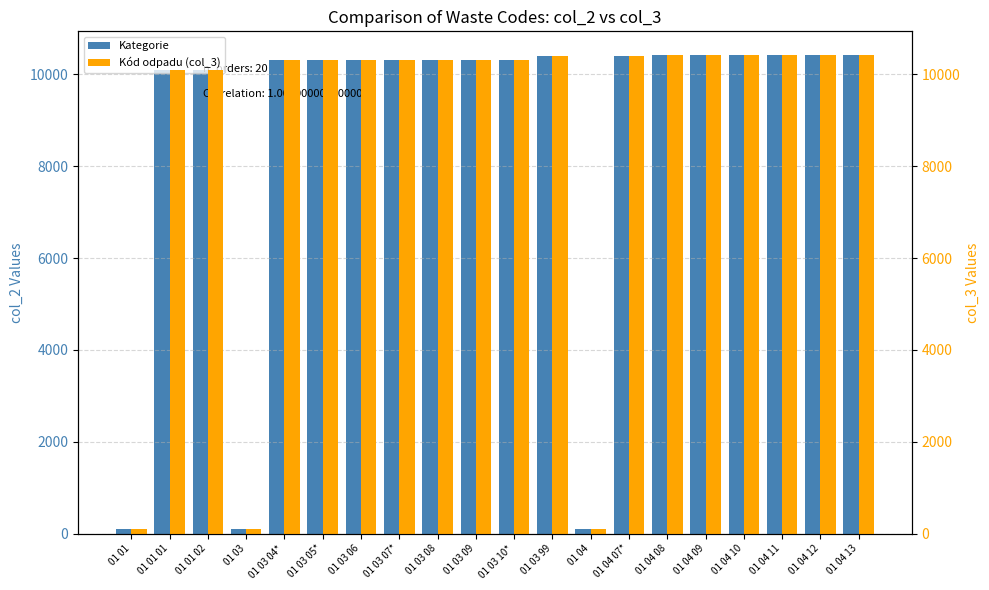

Read the Kategorie value at 01 03, to the nearest 10.

100